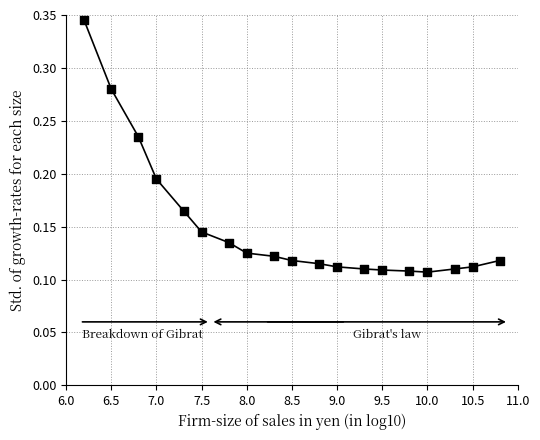

What is the range of X values (max minus min)?

4.6